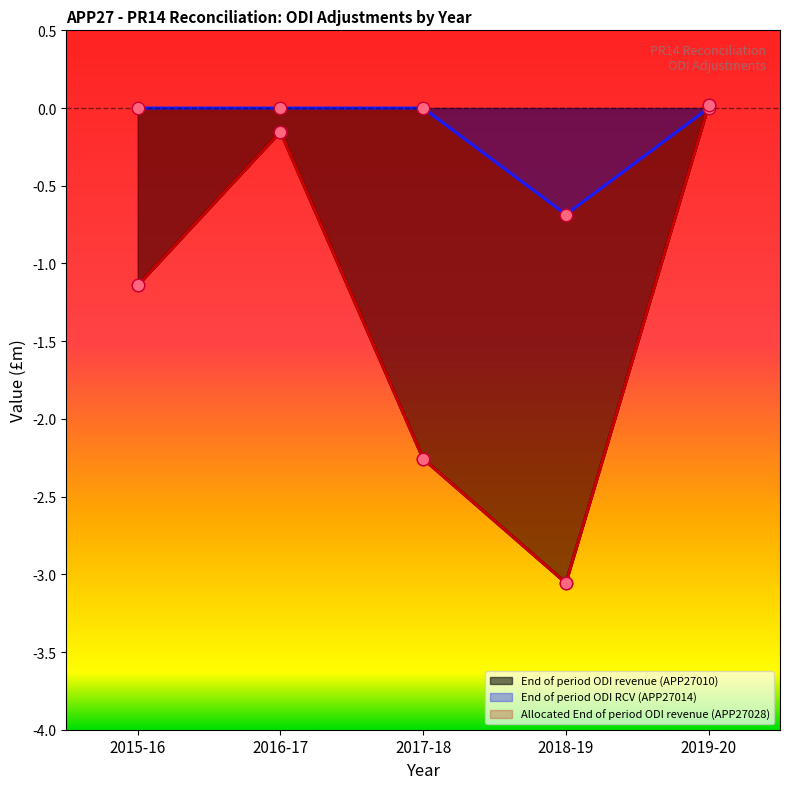

At how many categories does at least one series exceed -1?

5